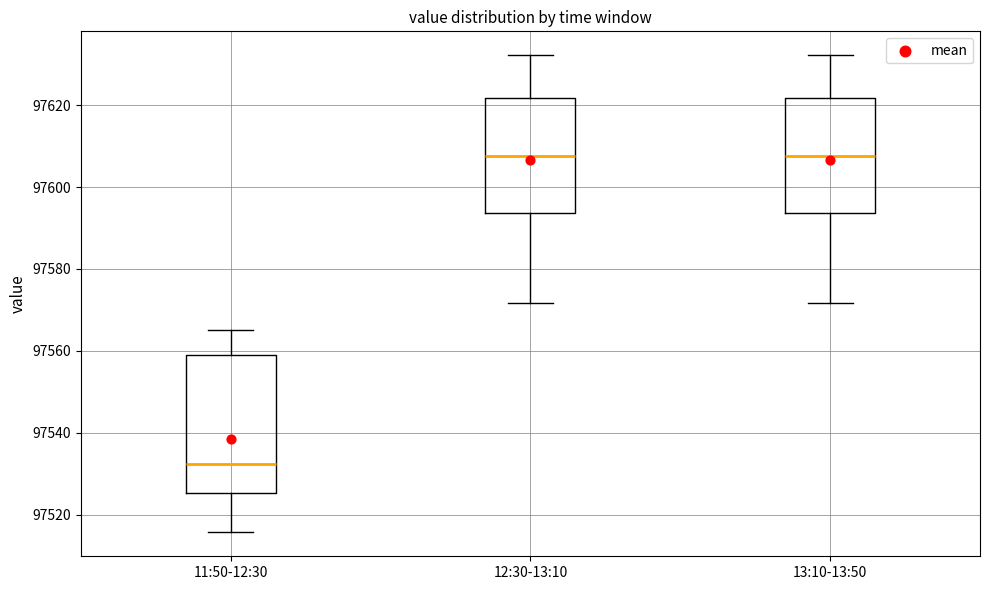

Reading left to right, read every box against the y-axis: the position of its median line, the range the box covers, and the ends of its whiskers. The values are not printed on the chart, so give them approximately, as read against the axis.

11:50-12:30: median 97532, box 97526 to 97558, whiskers 97516 to 97566
12:30-13:10: median 97608, box 97594 to 97622, whiskers 97572 to 97632
13:10-13:50: median 97608, box 97594 to 97622, whiskers 97572 to 97632